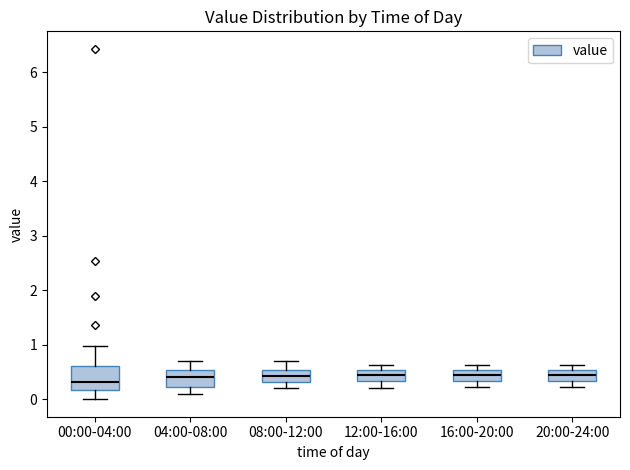

Where is the upper edge of the box for 16:00-20:00 on the y-axis? The values are not printed on the chart, so give them approximately, as read against the axis.

0.5